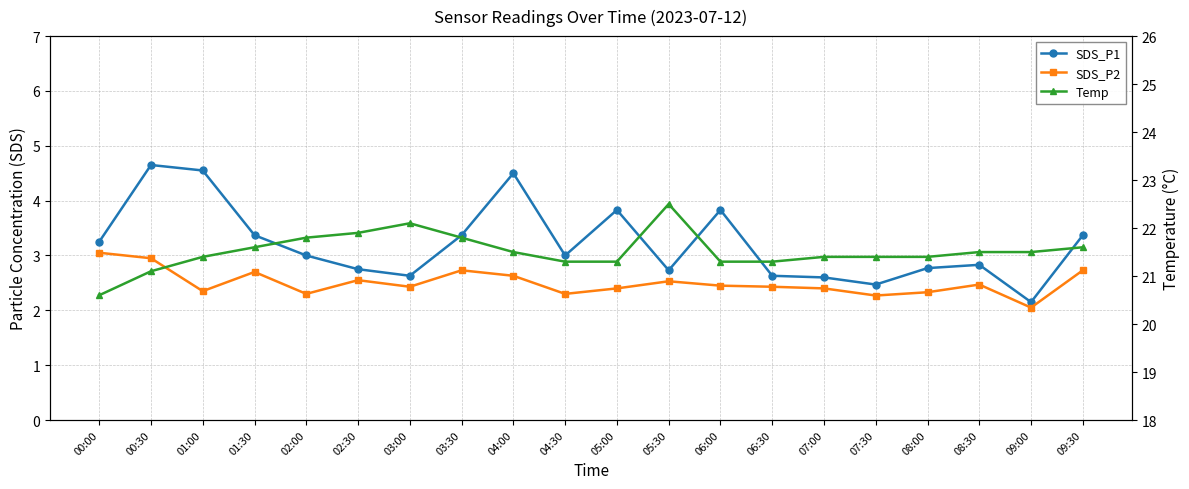

What are all the series names shown in the legend?

SDS_P1, SDS_P2, Temp